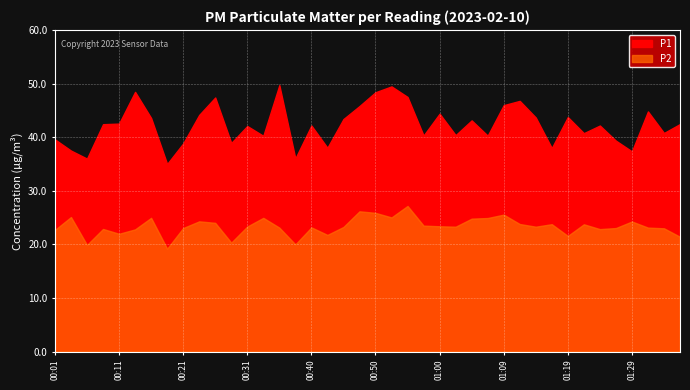

What are all the series names shown in the legend?

P1, P2